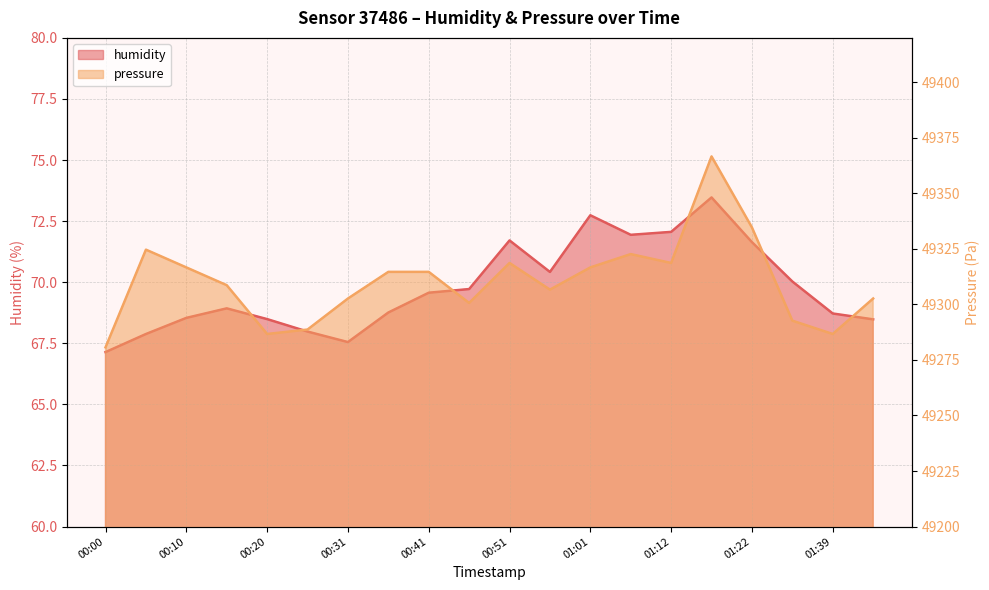

At which label does pressure reach its peak?

01:17